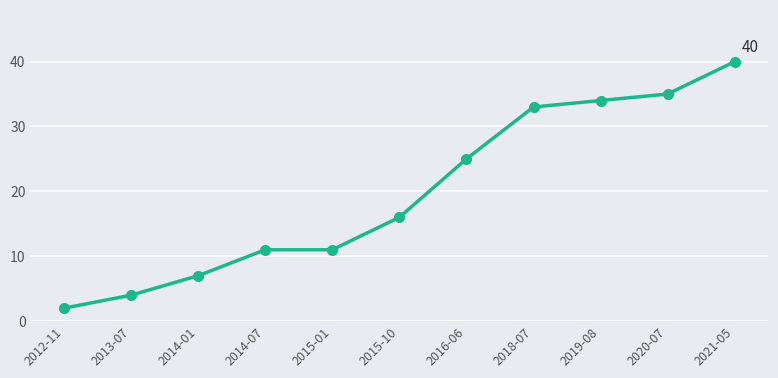

Is it true that the value at 2013-07 is 4?

True